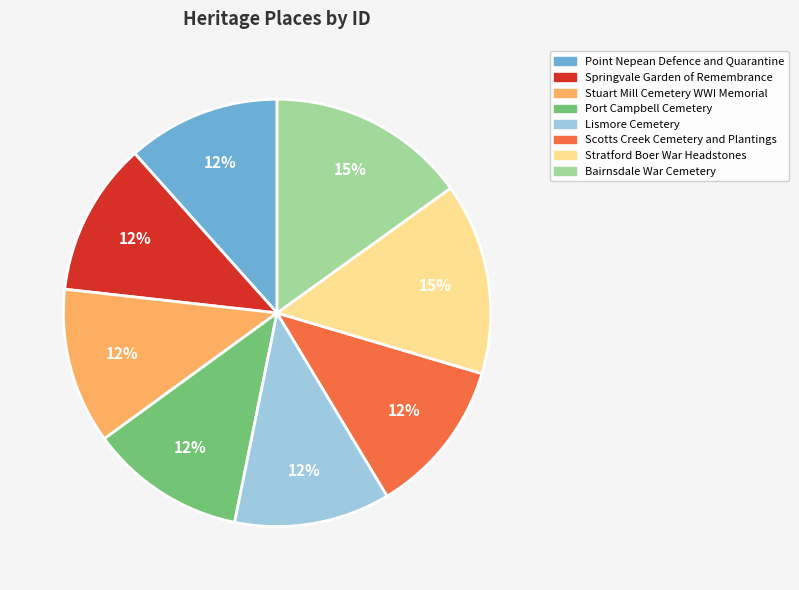

To the nearest percent, what portion does Point Nepean Defence and Quarantine represent?

12%